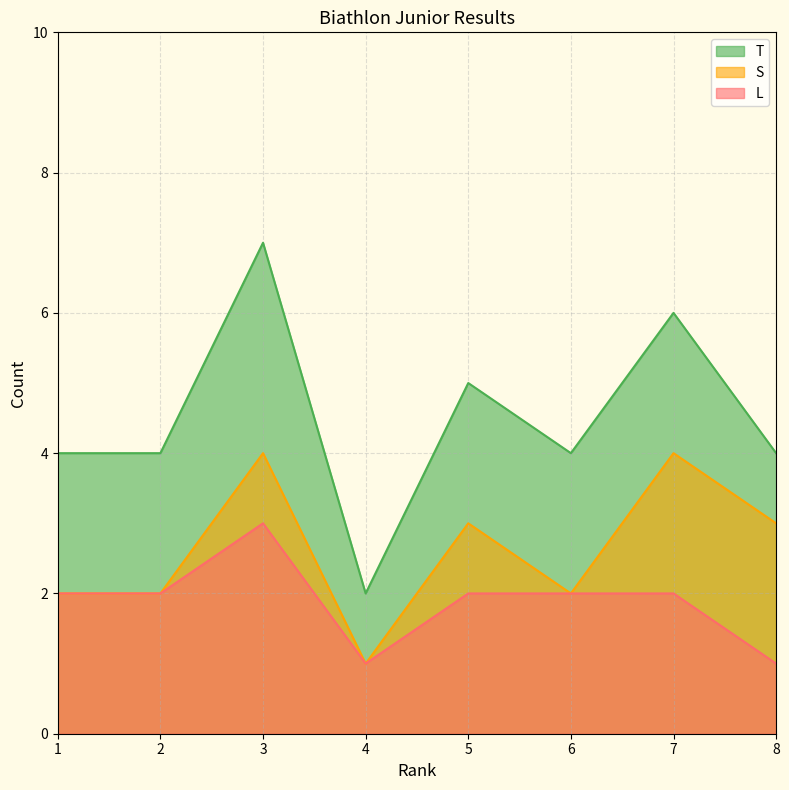

Count the number of categories in the chart.

8